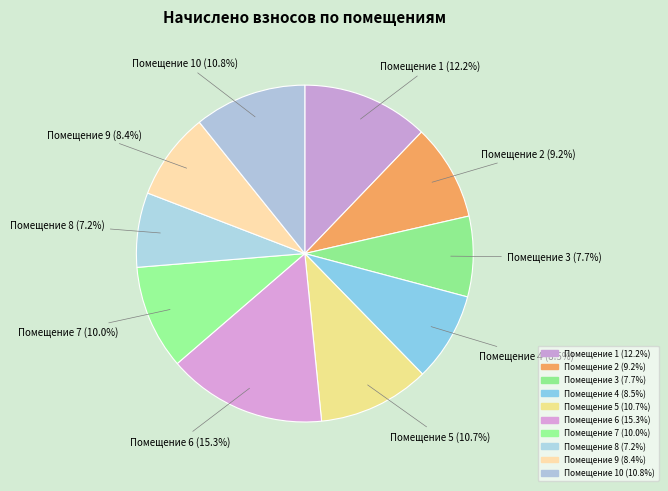

What portion of the pie excludes Помещение 6 (15.3%)?

84.7%